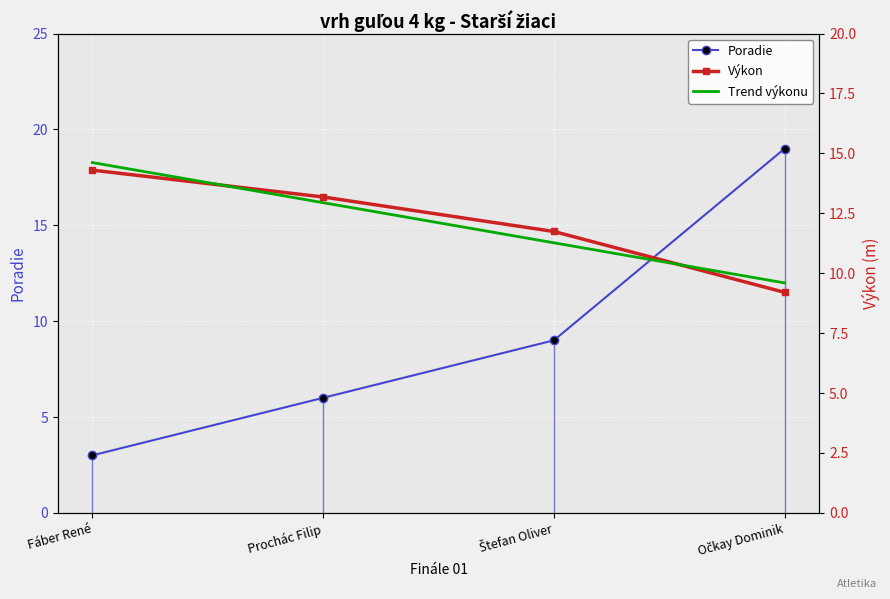

Is this an area chart (filled region under the line)?

No